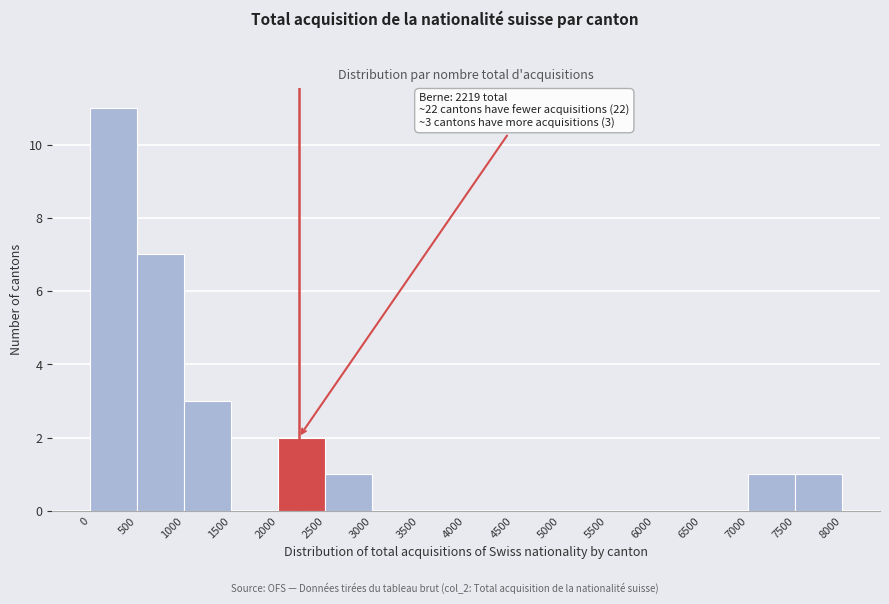

Over which range of the x-axis is the bar tallest?

0 to 500